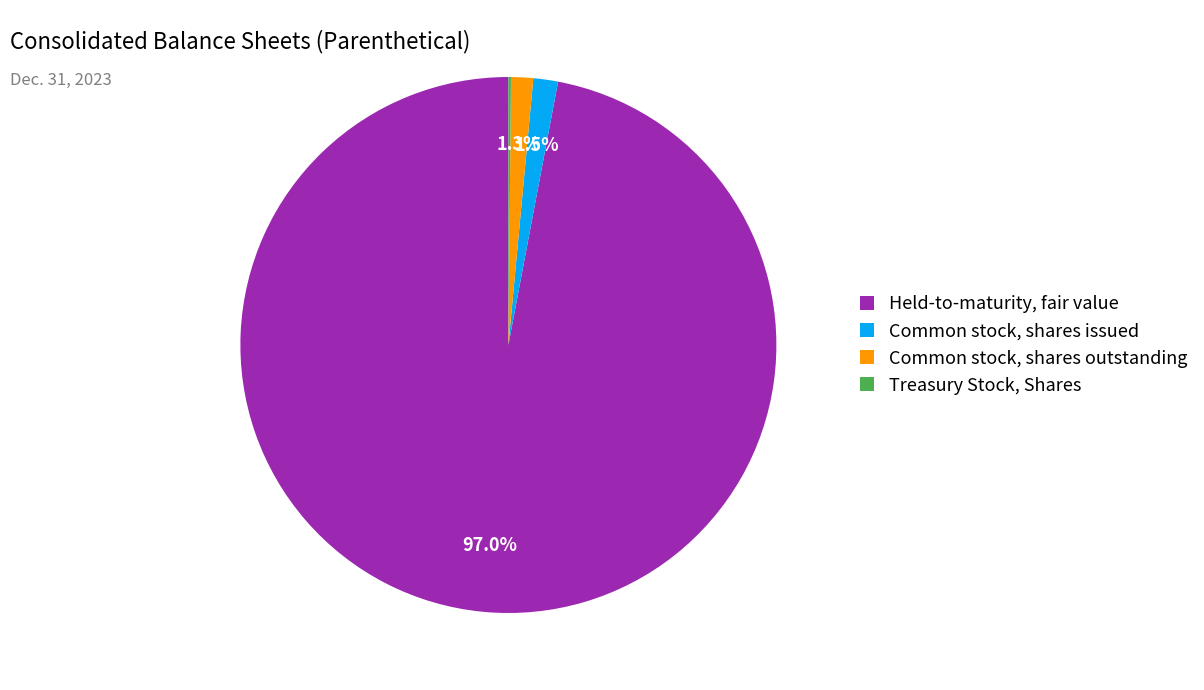

How much of the chart is everything except Held-to-maturity, fair value?

3.0%